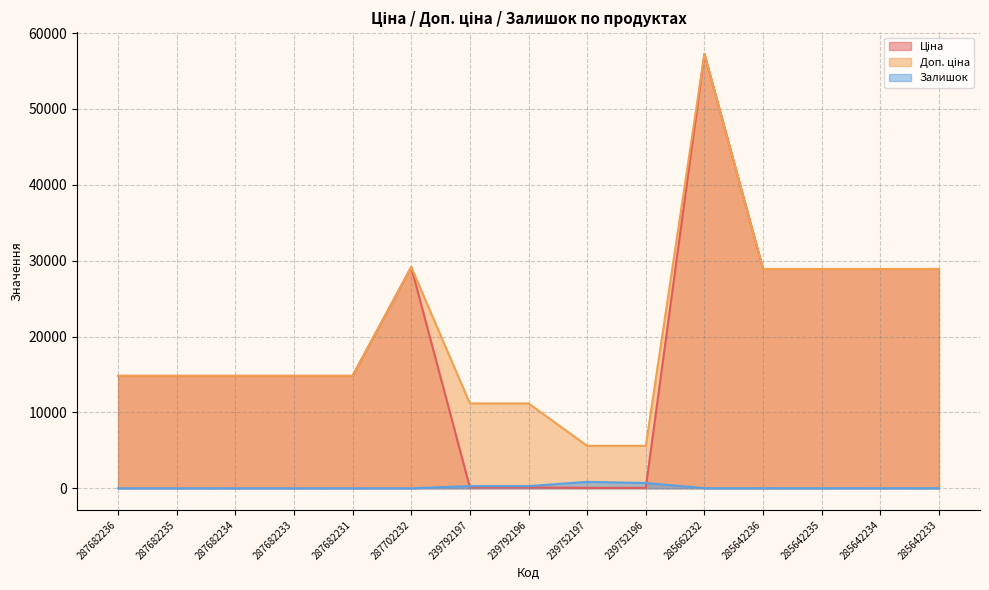

Which series has the widest spread of values?

Ціна